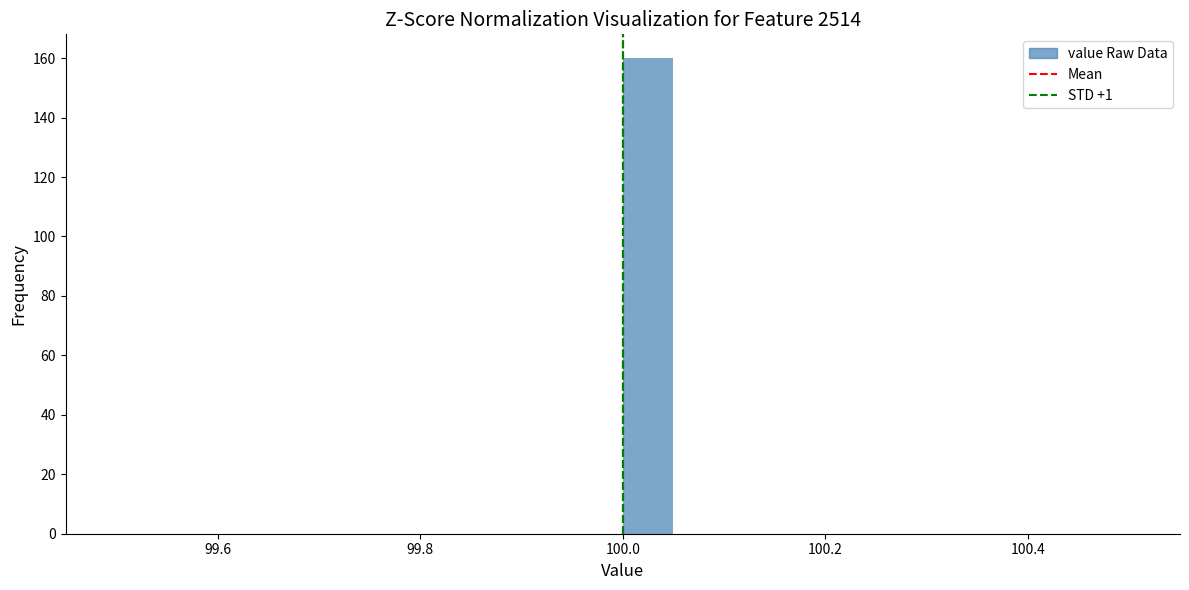

Around what value on the x-axis is the tallest bar? Give the approximate position of its centre, as read against the axis.

100.02